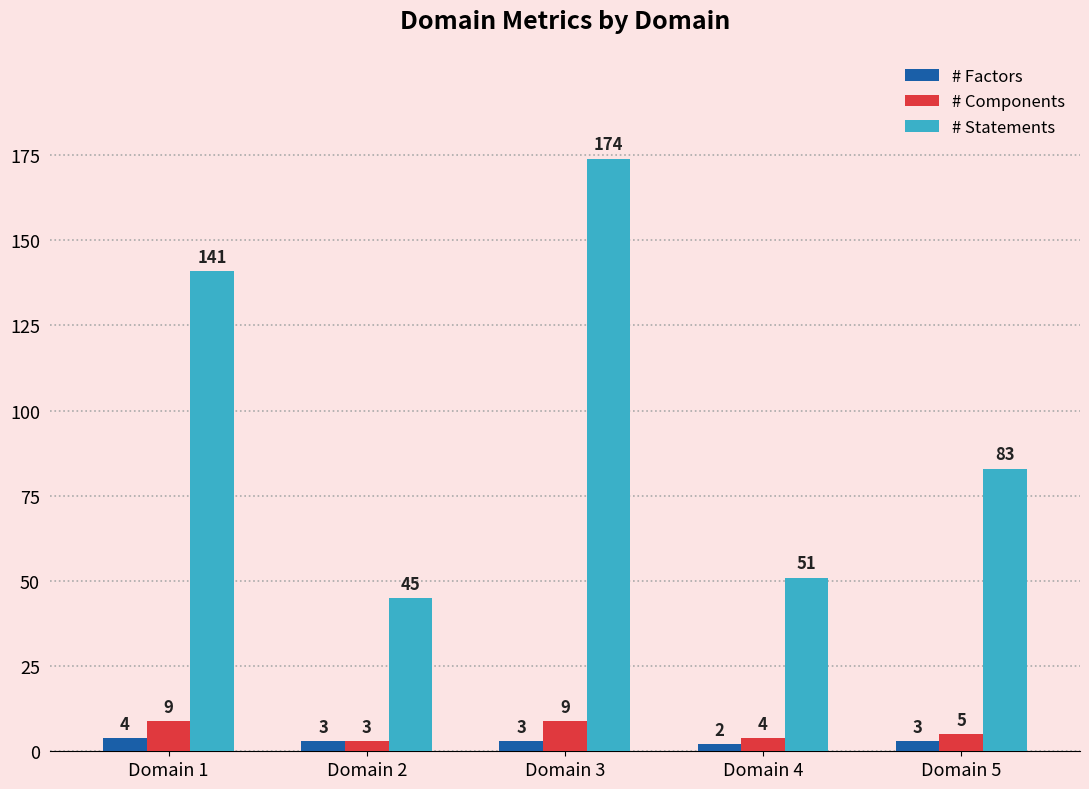

List the series in order of their peak value, lowest first.

# Factors, # Components, # Statements